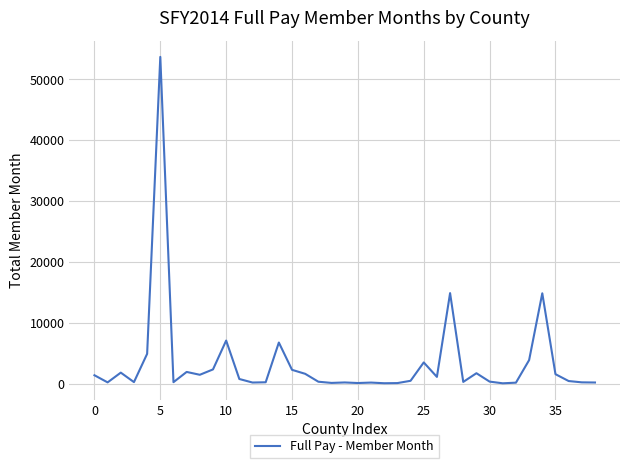

What is the difference between the maximum and minimum values?

53657